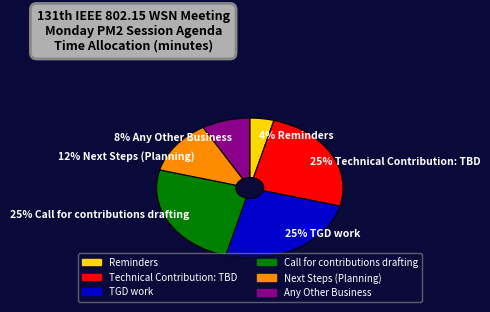

Is there any slice that represents more than half of the pie?

No